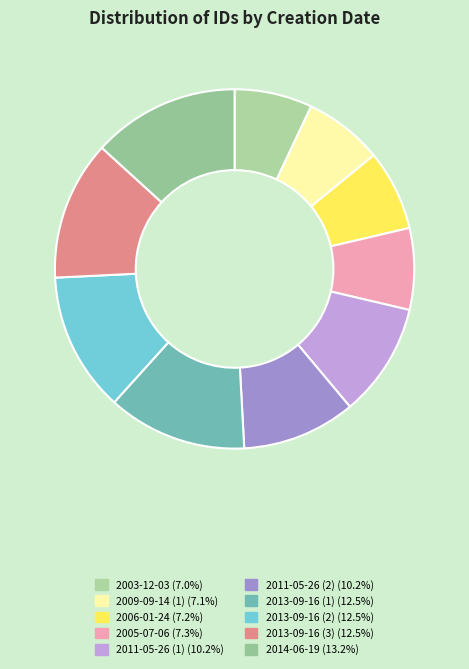

How many slices are in this pie chart?

10